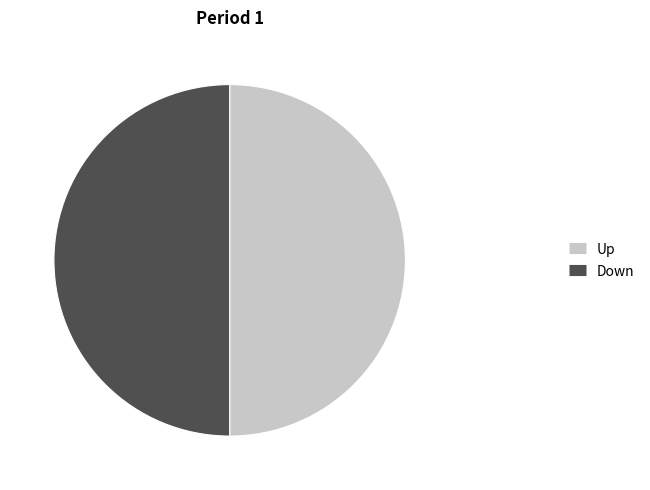

Approximately how many times larger is the value at Up compared to Down?

1.0